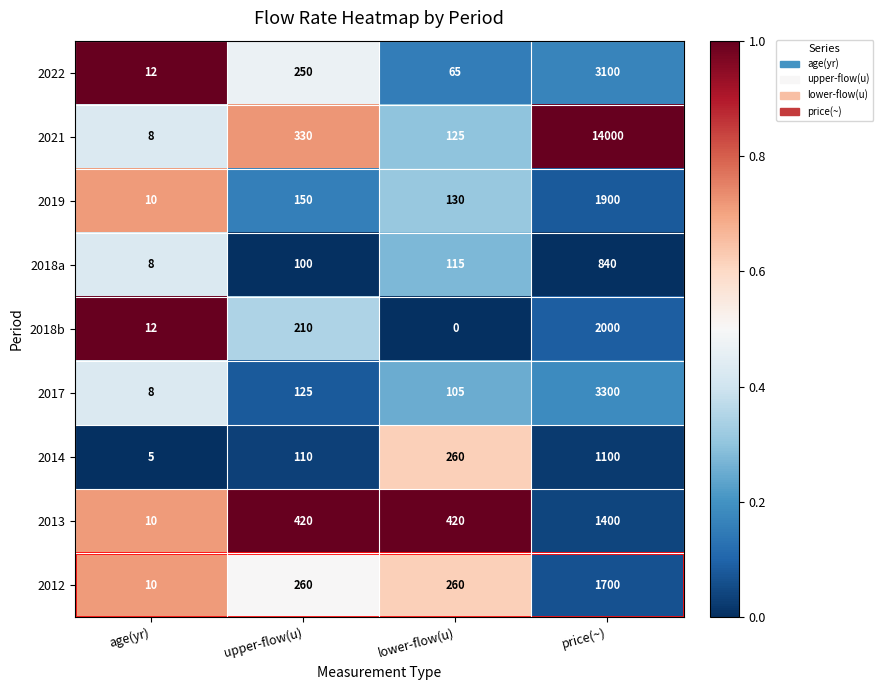

Which series has the largest total across all categories?

2021